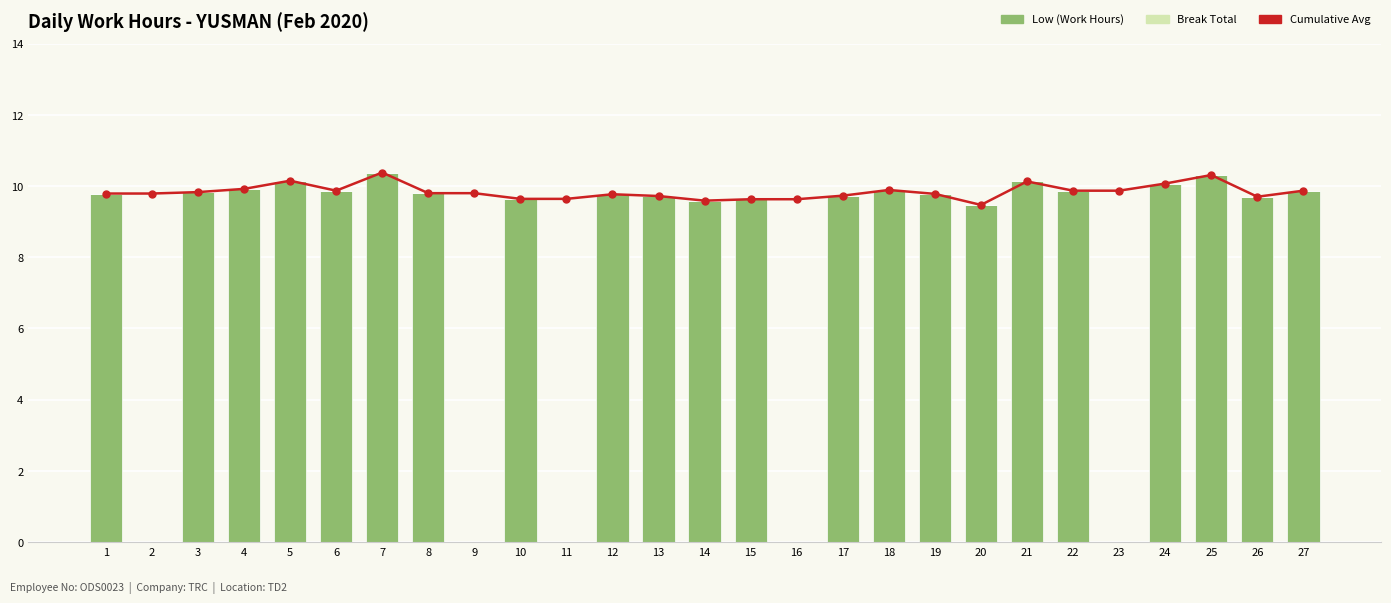

Rank the series at 5 from highest to lowest value.

Cumulative Avg, Low (Work Hours), Break Total